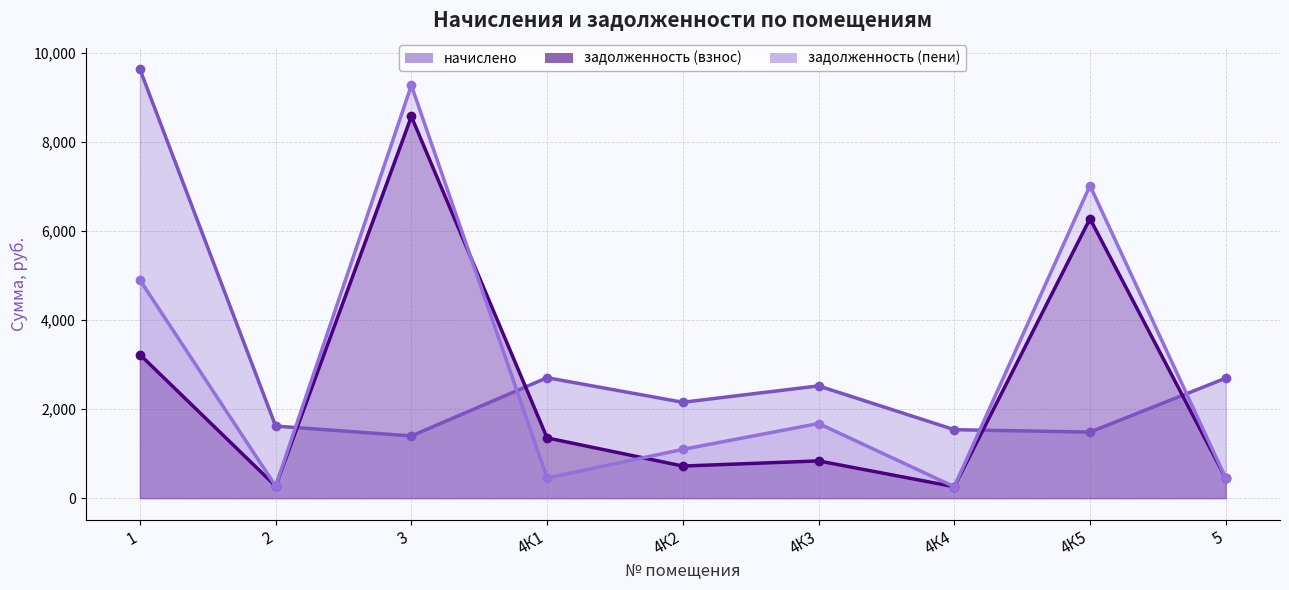

What is the difference between the second highest and minimum values in the задолженность (пени) series?

6768.9